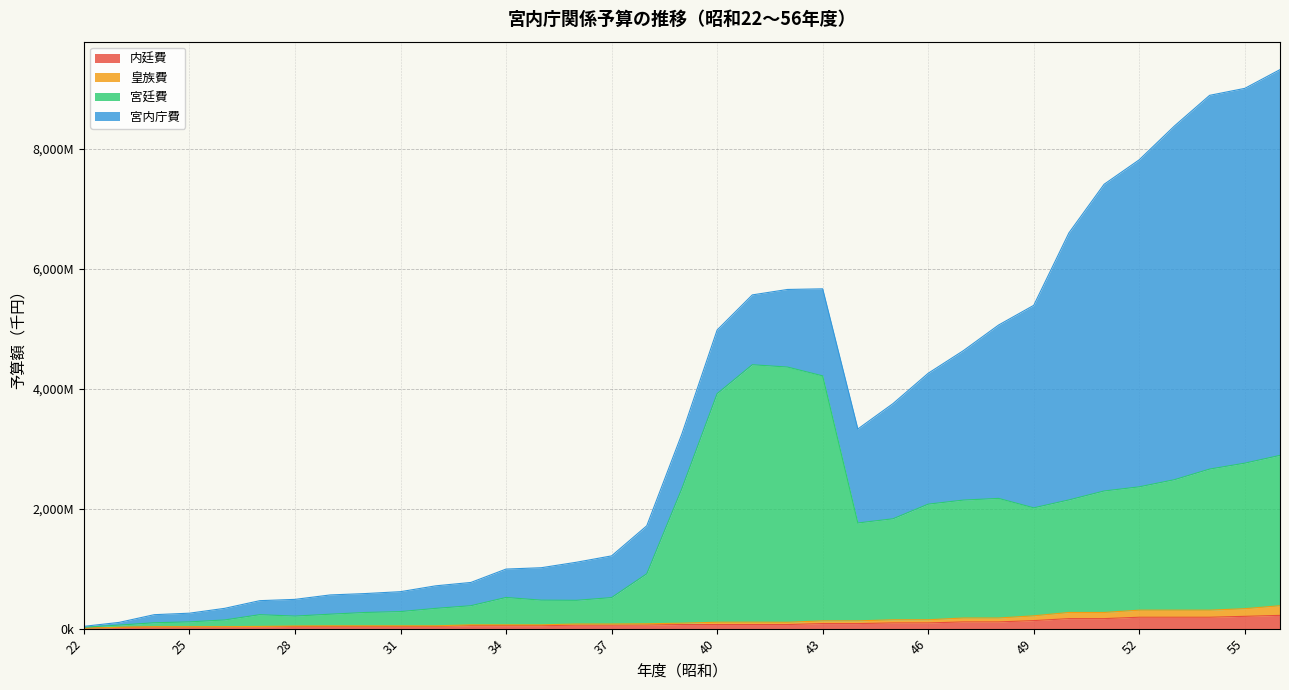

Where is the first local minimum for 宮廷費?

28